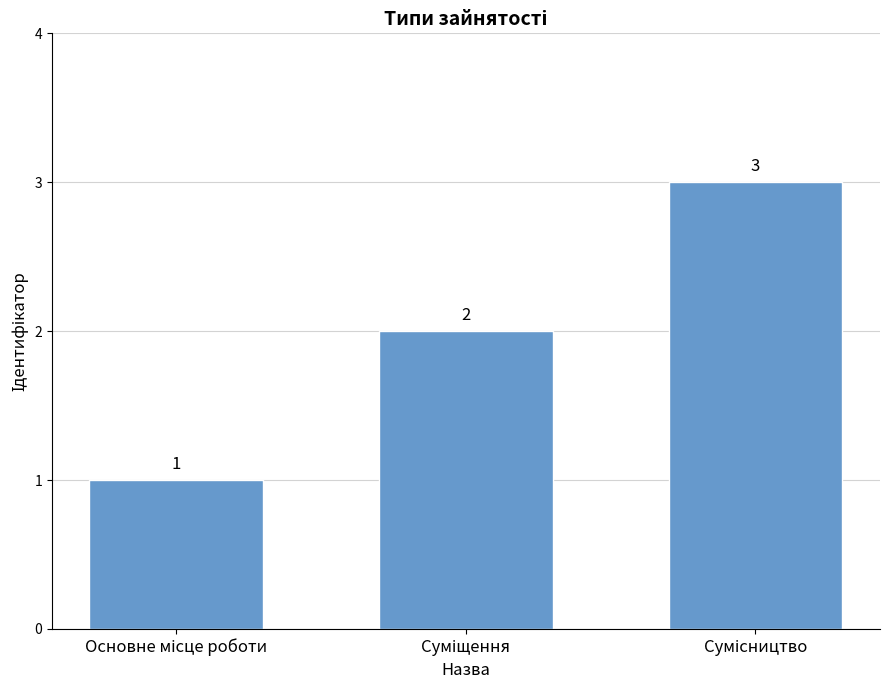

What is the smallest value displayed?

1